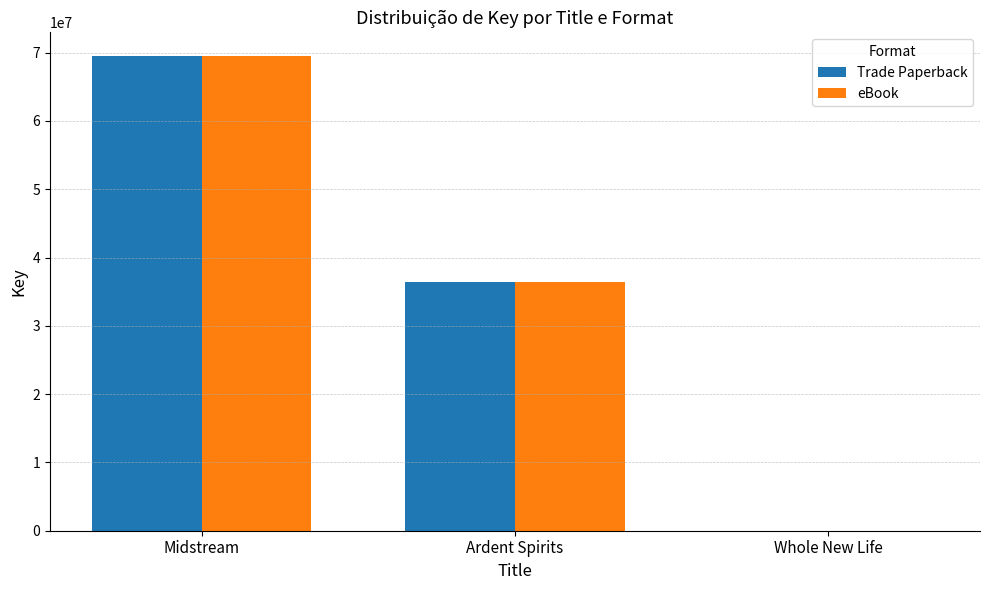

The value of Trade Paperback at Ardent Spirits is 36423411. True or false?

True